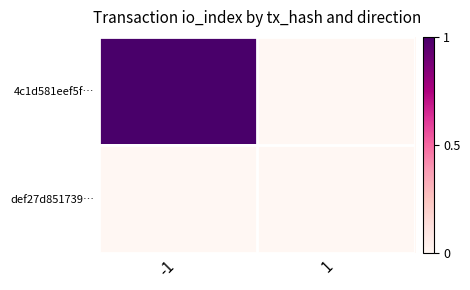

Reading right to left, list all the values displayed in this chart.

4c1d581eef5f…: 1=0	-1=1
def27d851739…: 1=0	-1=0